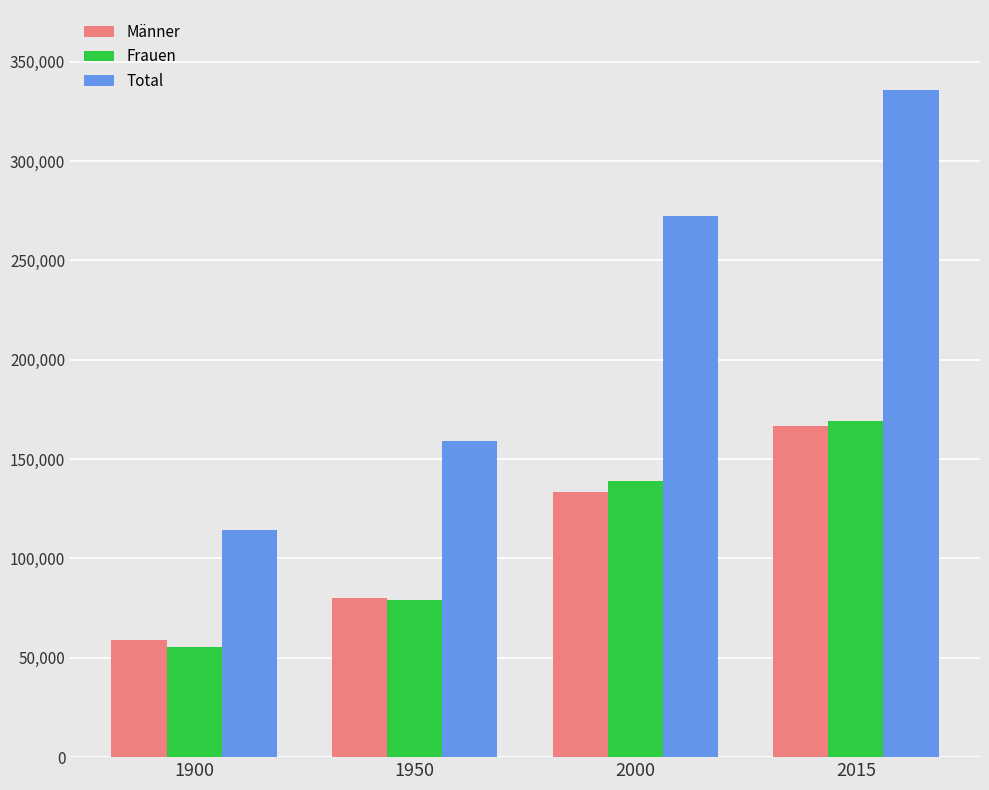

True or false: Frauen has a value of 45692 at 1950.

False